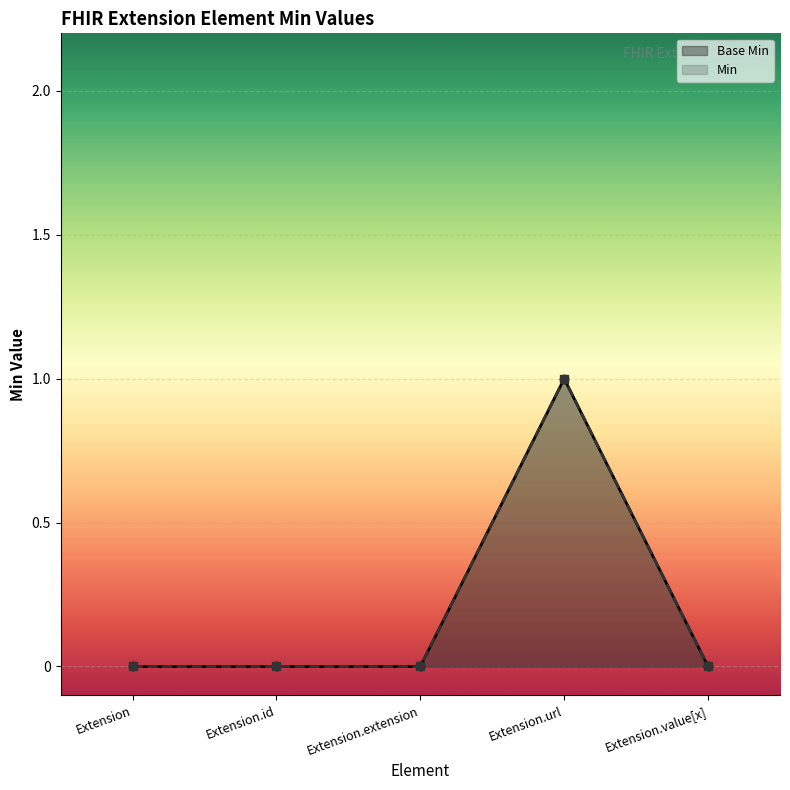

At which category is the sum across all series the highest?

Extension.url